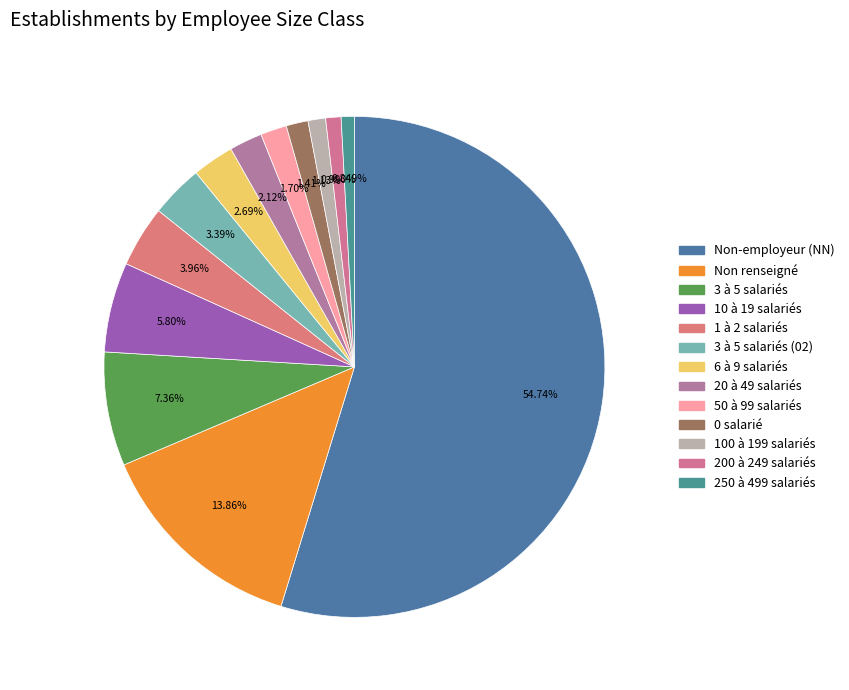

Rank the categories by value from highest to lowest.

NN, , 03, 12, 01, 02, 11, 21, 22, 00, 31, 32, 41